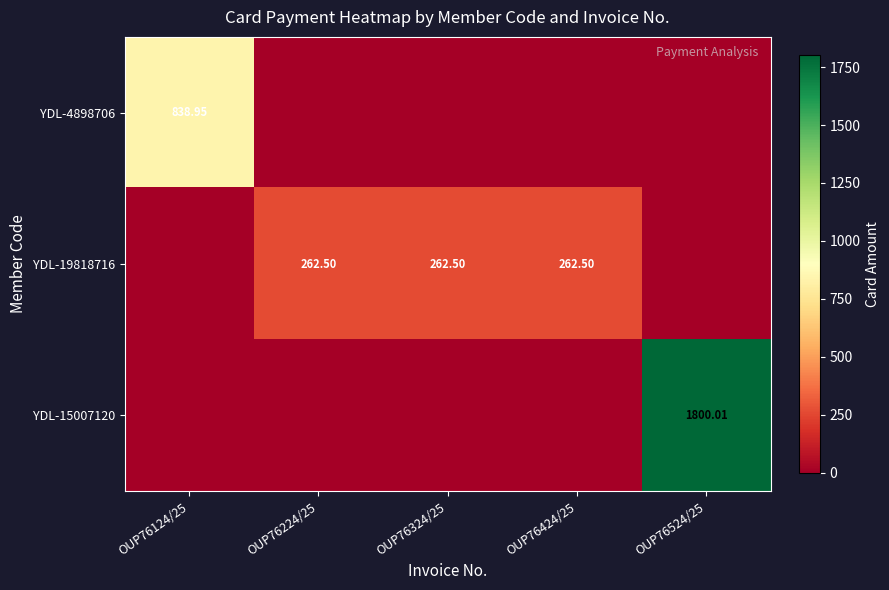

What is the difference between the highest and lowest values at OUP76424/25?

262.5